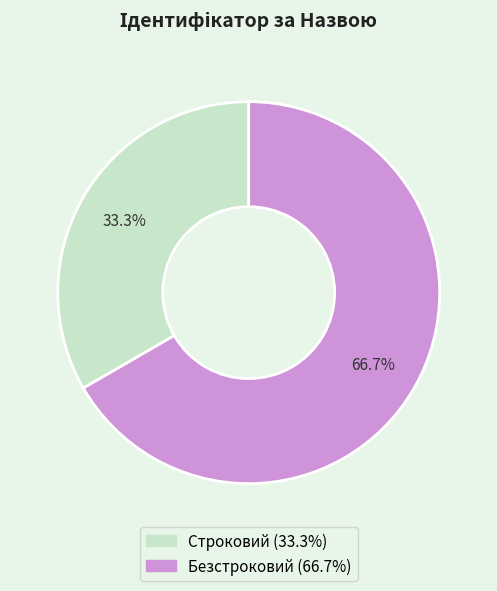

Is it true that Строковий is 19% of the pie?

False